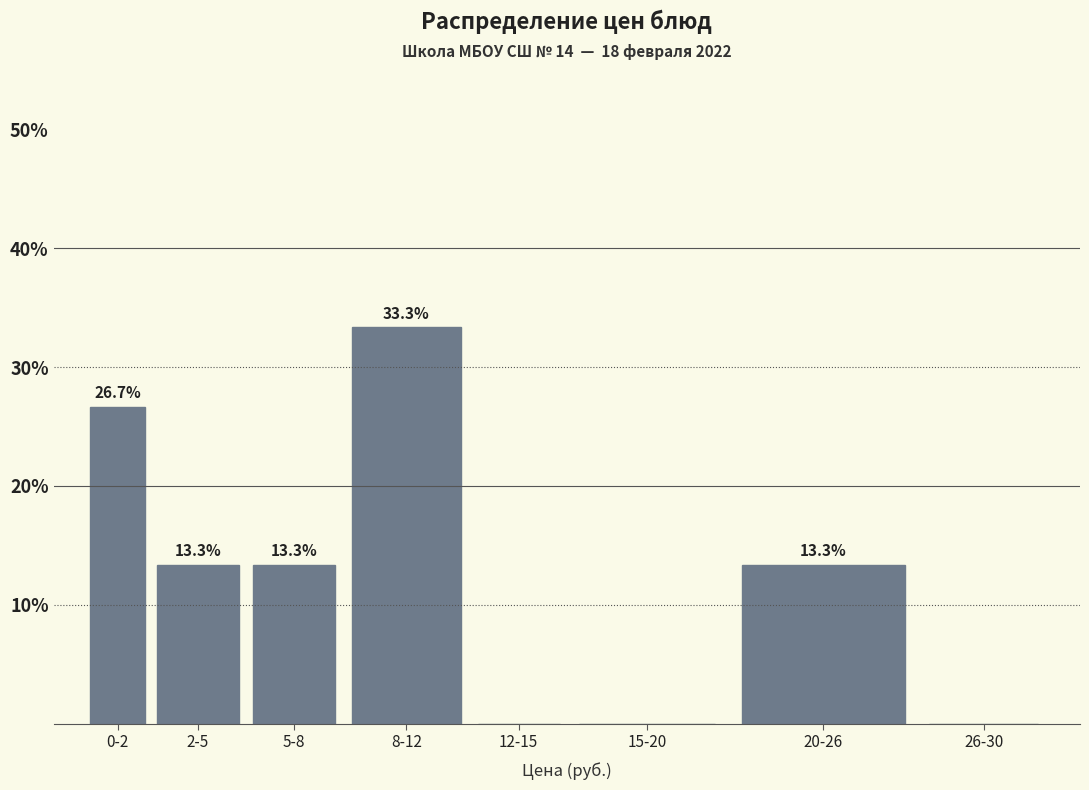

Reading left to right, what are all the values shown in this chart?

0-2=26.7	2-5=13.3	5-8=13.3	8-12=33.3	12-15=0.0	15-20=0.0	20-26=13.3	26-30=0.0